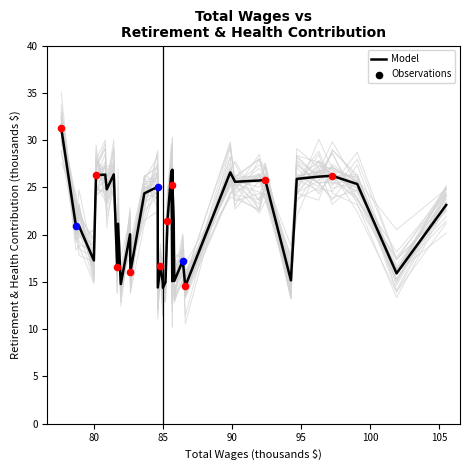

What is the minimum value for Model?

14.4